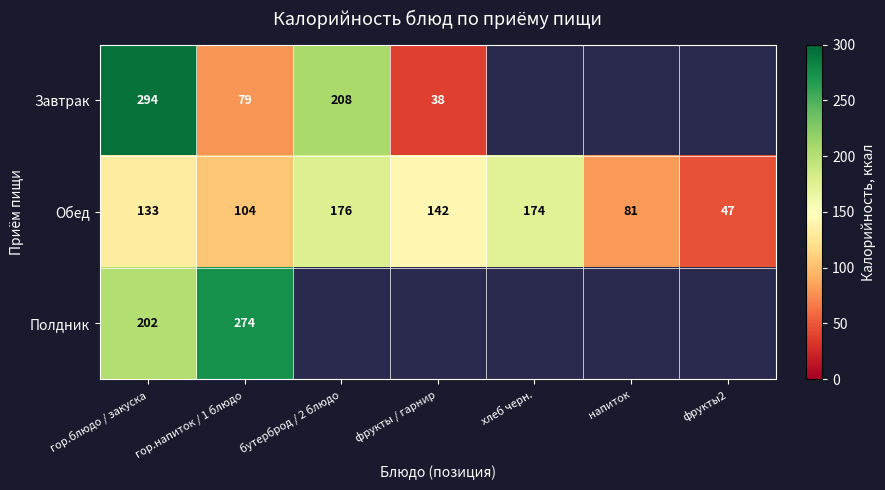

What is the average value of the Обед series?

122.4